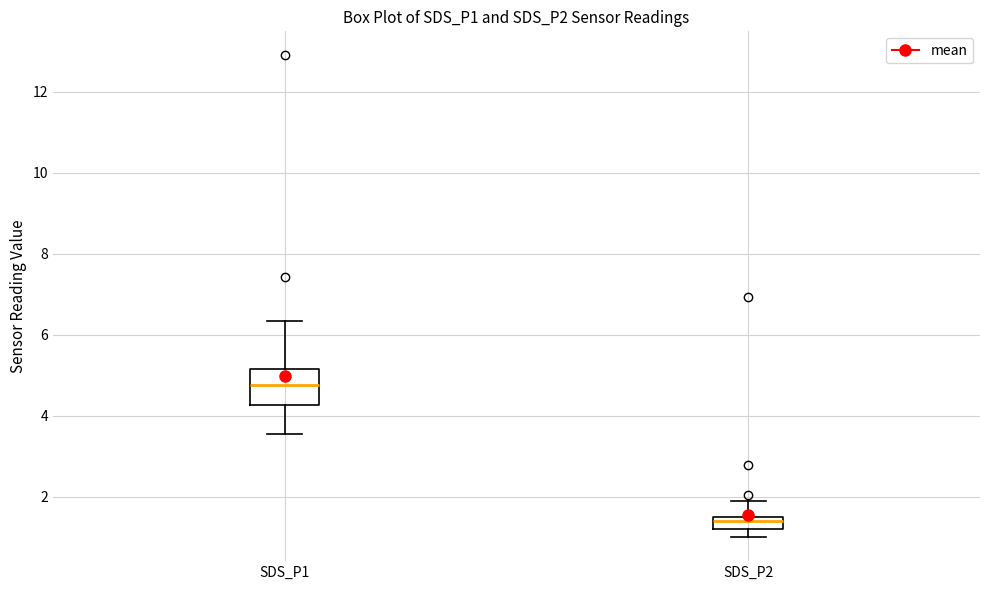

Where does the upper whisker of the box for SDS_P1 end on the y-axis? The values are not printed on the chart, so give them approximately, as read against the axis.

6.4